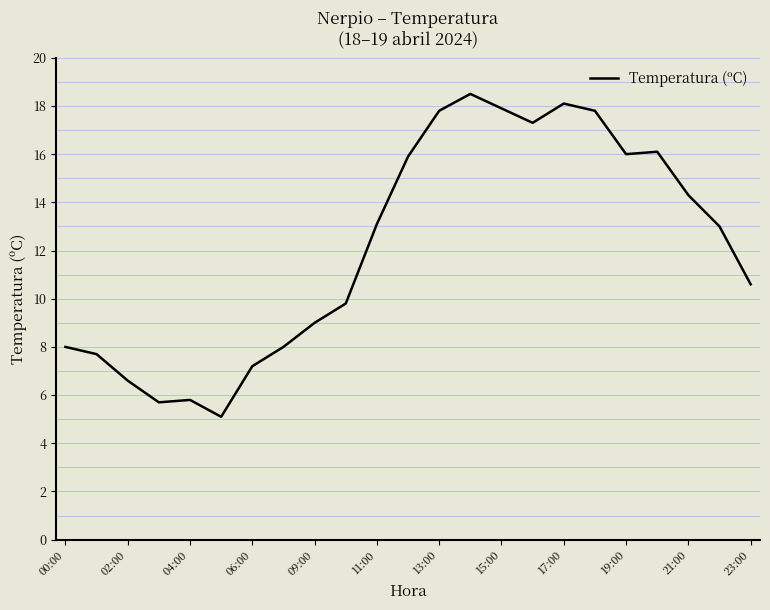

What is the difference between the second highest and second lowest values?

12.4